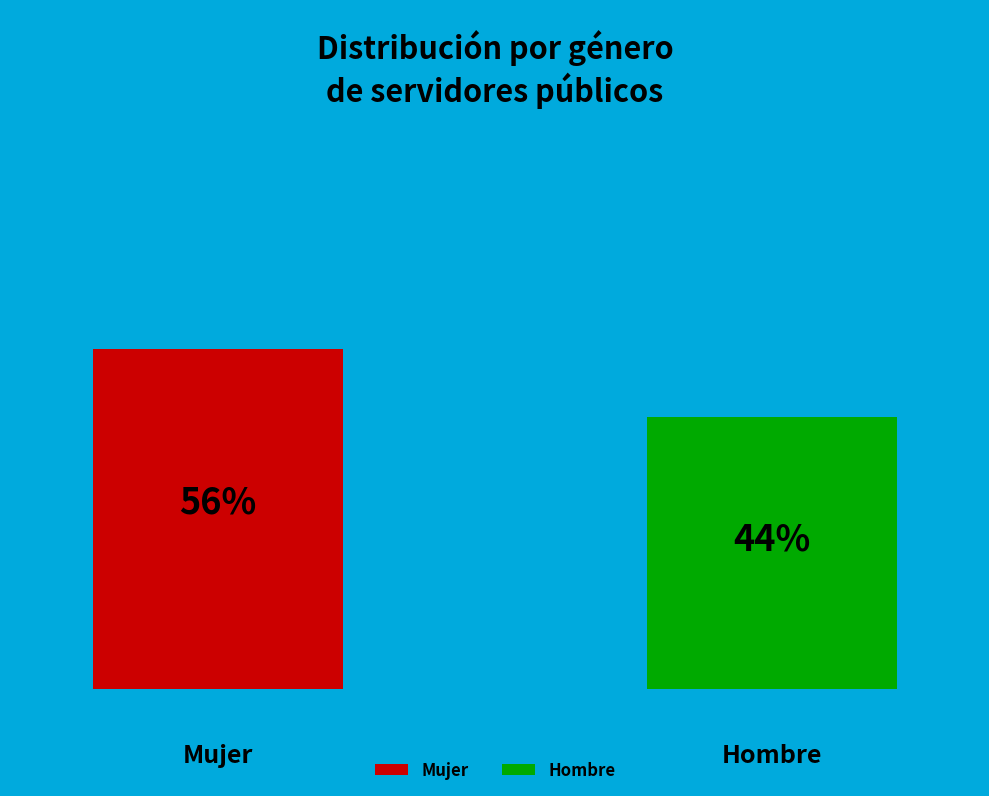

To the nearest percent, what is the average slice percentage?

50%